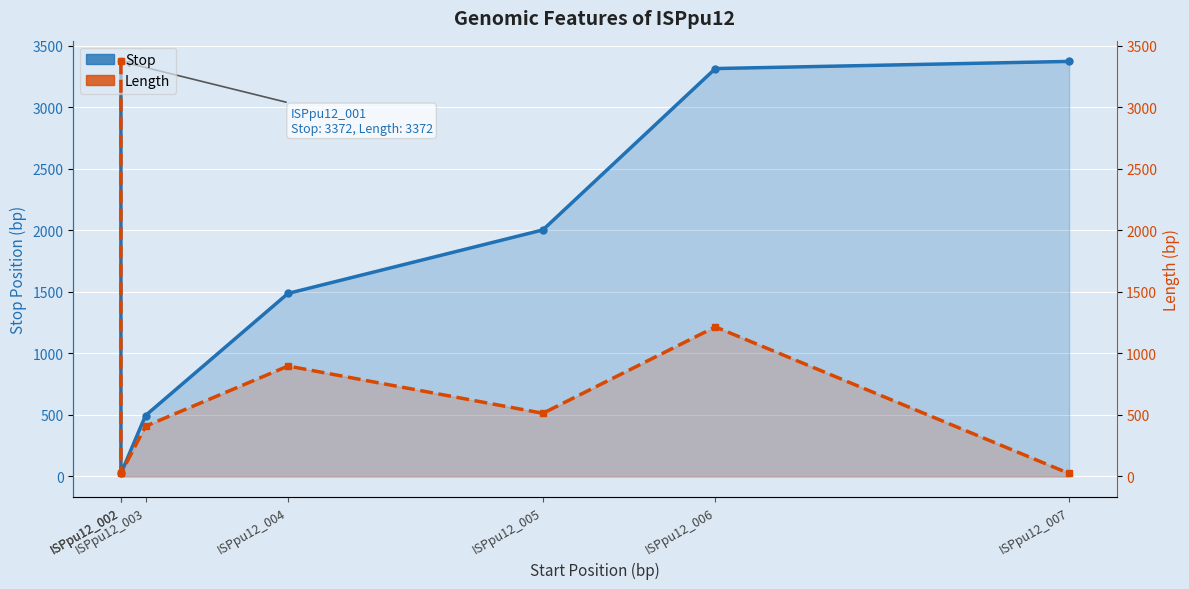

Reading left to right, transcribe all the data shown in this chart.

Stop: ISPpu12_002=3372	ISPpu12_002=24	ISPpu12_003=495	ISPpu12_004=1487	ISPpu12_005=2003	ISPpu12_006=3314	ISPpu12_007=3372
Length: ISPpu12_002=3372	ISPpu12_002=24	ISPpu12_003=408	ISPpu12_004=897	ISPpu12_005=513	ISPpu12_006=1215	ISPpu12_007=24